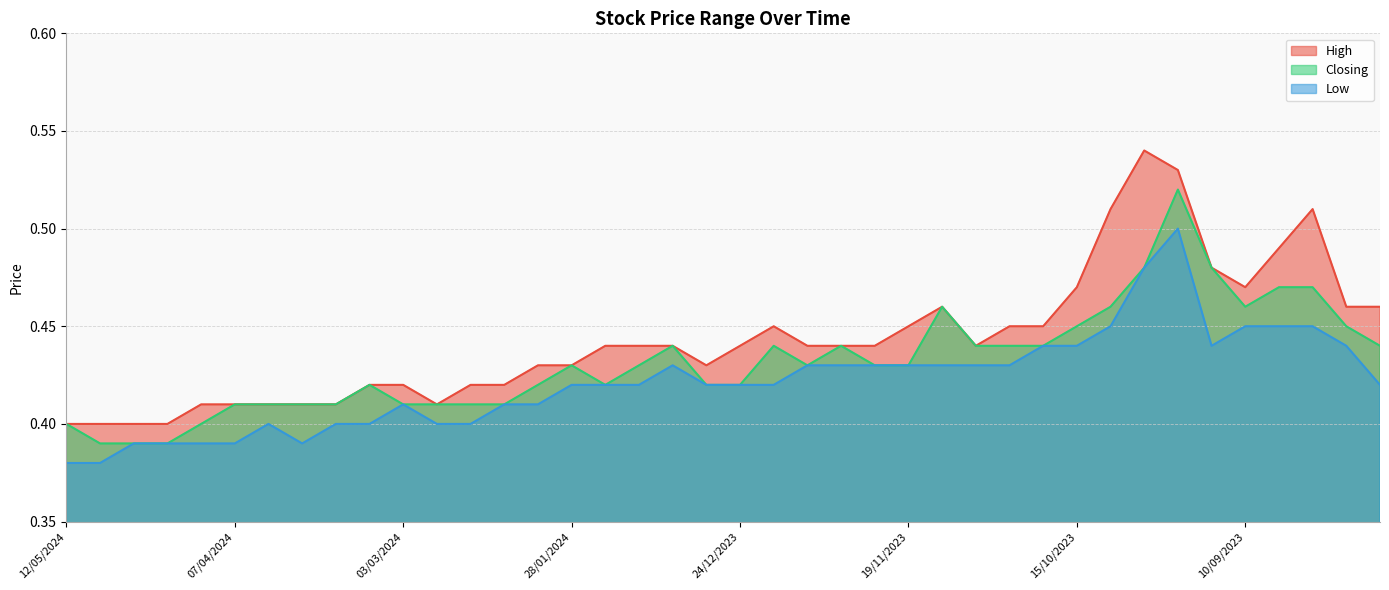

Is it true that Closing equals 0.4 at 07/01/2024?

True